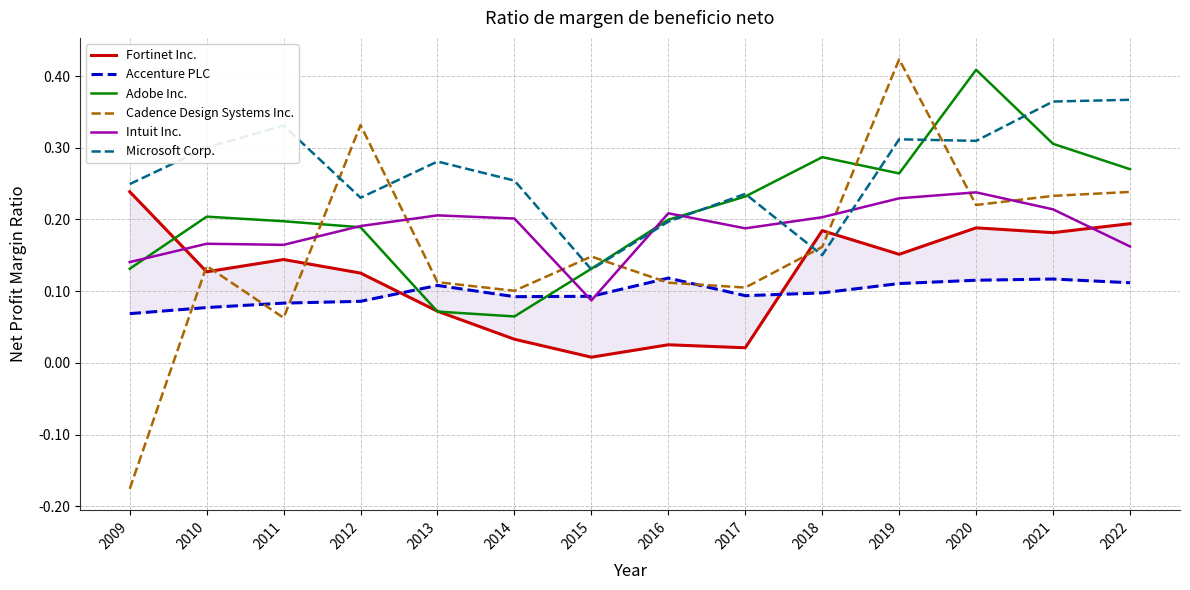

Reading left to right, extract all data points from this chart.

Fortinet Inc.: 2009=0.2	2010=0.1	2011=0.1	2012=0.1	2013=0.1	2014=0.0	2015=0.0	2016=0.0	2017=0.0	2018=0.2	2019=0.2	2020=0.2	2021=0.2	2022=0.2
Accenture PLC: 2009=0.1	2010=0.1	2011=0.1	2012=0.1	2013=0.1	2014=0.1	2015=0.1	2016=0.1	2017=0.1	2018=0.1	2019=0.1	2020=0.1	2021=0.1	2022=0.1
Adobe Inc.: 2009=0.1	2010=0.2	2011=0.2	2012=0.2	2013=0.1	2014=0.1	2015=0.1	2016=0.2	2017=0.2	2018=0.3	2019=0.3	2020=0.4	2021=0.3	2022=0.3
Cadence Design Systems Inc.: 2009=-0.2	2010=0.1	2011=0.1	2012=0.3	2013=0.1	2014=0.1	2015=0.1	2016=0.1	2017=0.1	2018=0.2	2019=0.4	2020=0.2	2021=0.2	2022=0.2
Intuit Inc.: 2009=0.1	2010=0.2	2011=0.2	2012=0.2	2013=0.2	2014=0.2	2015=0.1	2016=0.2	2017=0.2	2018=0.2	2019=0.2	2020=0.2	2021=0.2	2022=0.2
Microsoft Corp.: 2009=0.2	2010=0.3	2011=0.3	2012=0.2	2013=0.3	2014=0.3	2015=0.1	2016=0.2	2017=0.2	2018=0.2	2019=0.3	2020=0.3	2021=0.4	2022=0.4